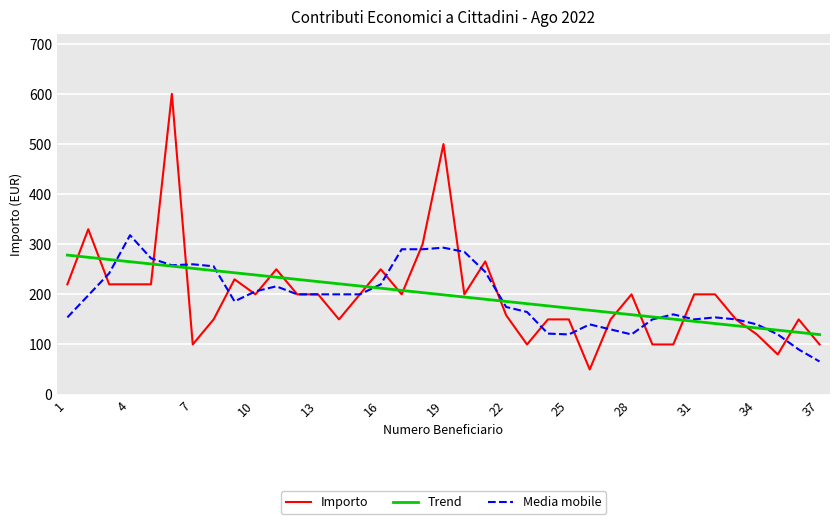

What is the maximum value shown in the chart?

600.0